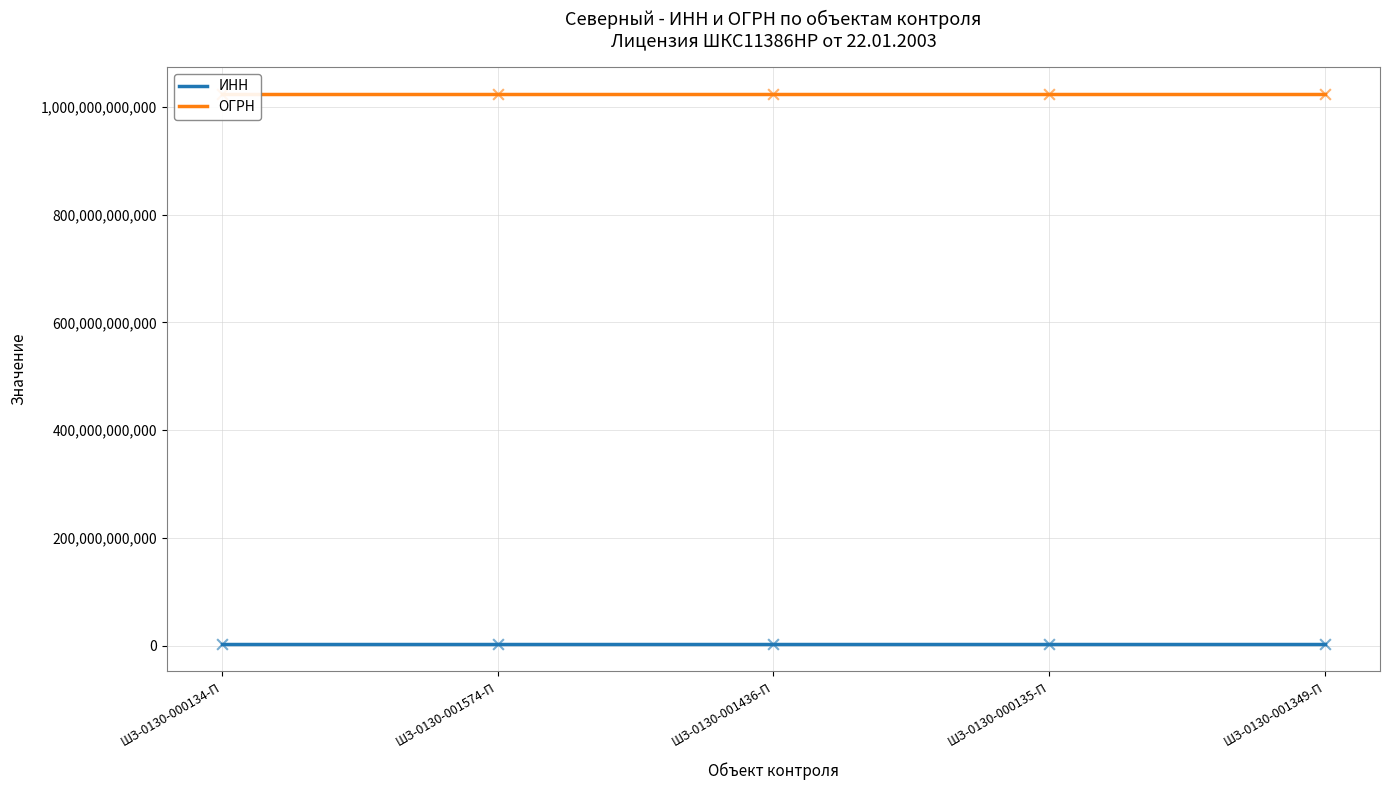

At which category is the sum across all series the highest?

ШЗ-0130-000134-П